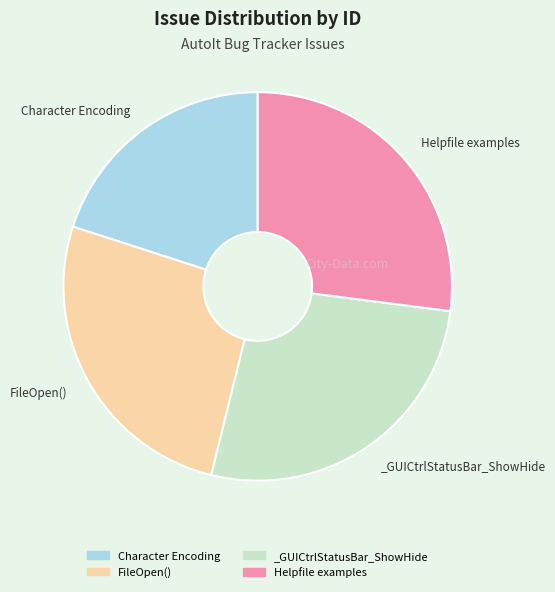

Which category has the smallest portion of the pie?

Character Encoding